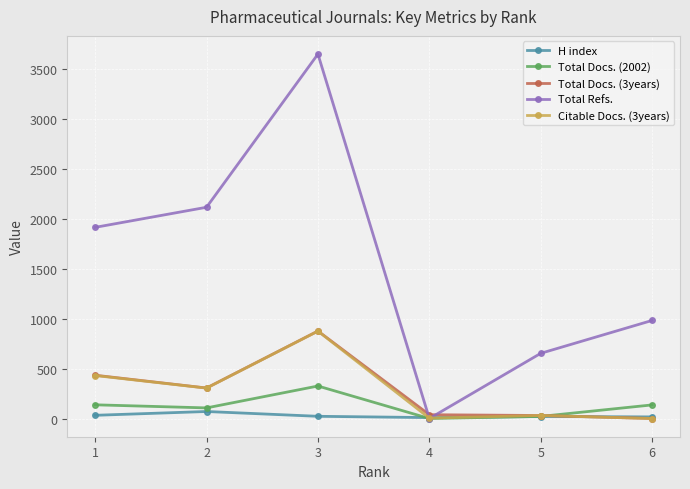

Where does the Citable Docs. (3years) series first go above 304?

1